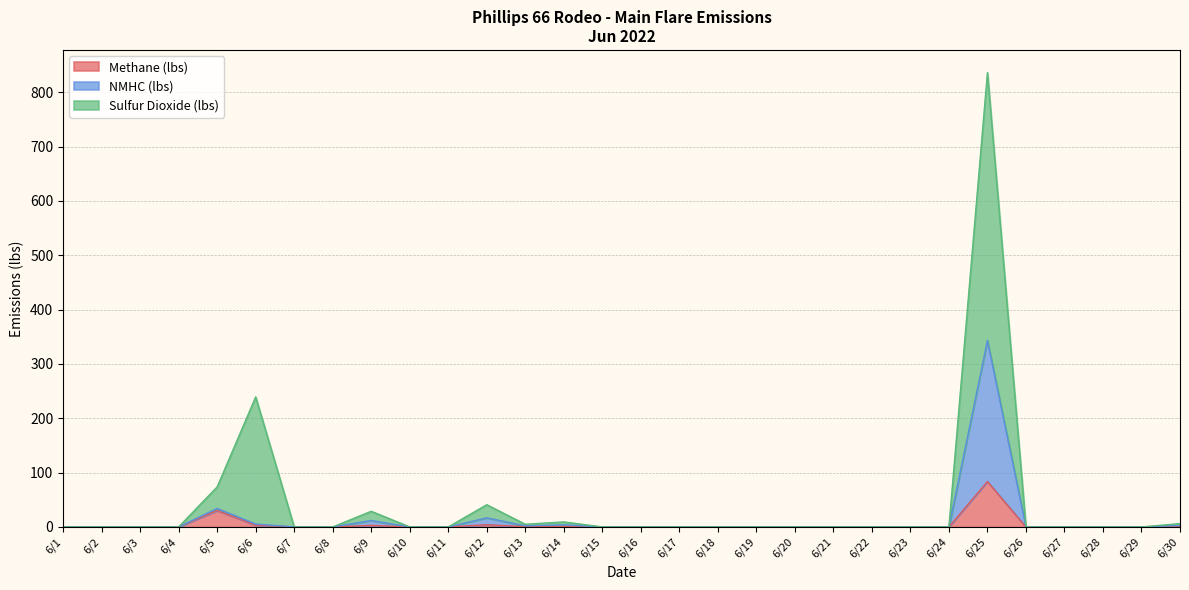

Between 6/7 and 6/25, which series saw the biggest shift?

Sulfur Dioxide (lbs)